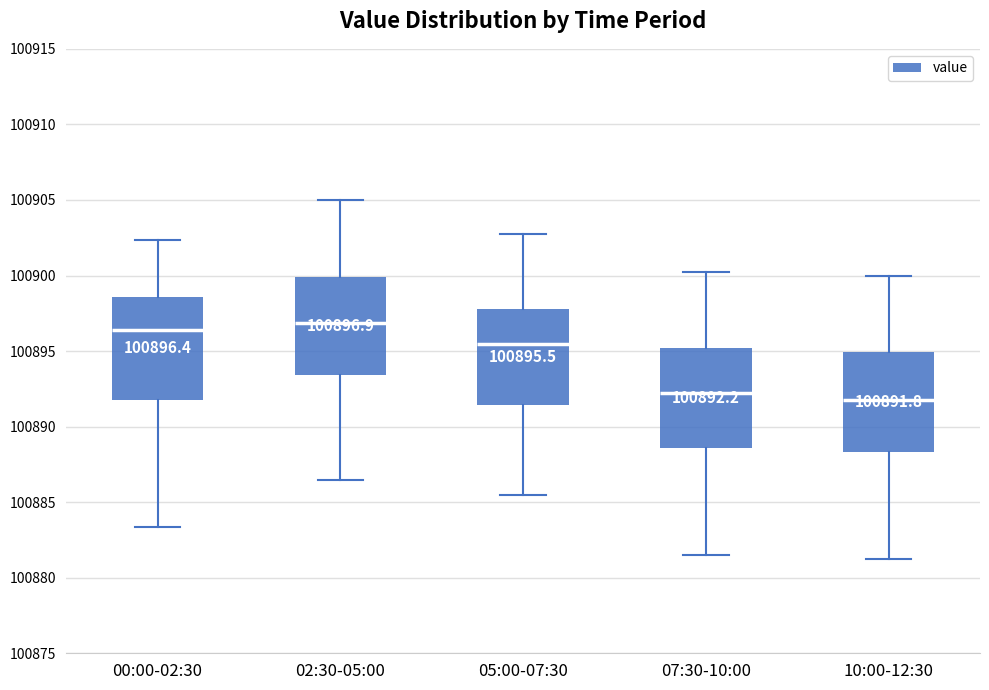

Which box has the lowest median line?

10:00-12:30